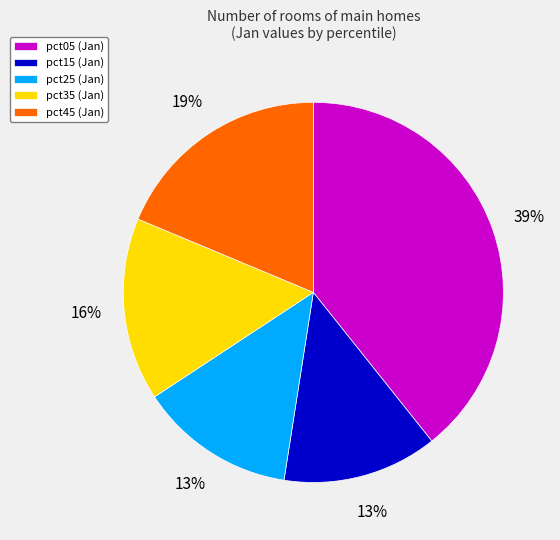

Does pct35 (Jan) represent more than half of the total?

No